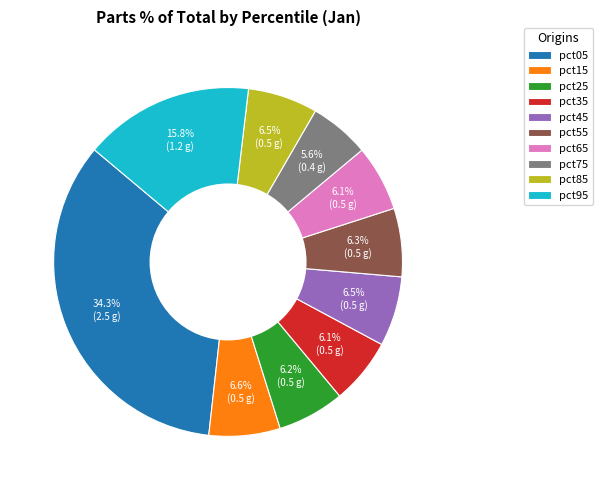

Count the number of slices in the pie.

10